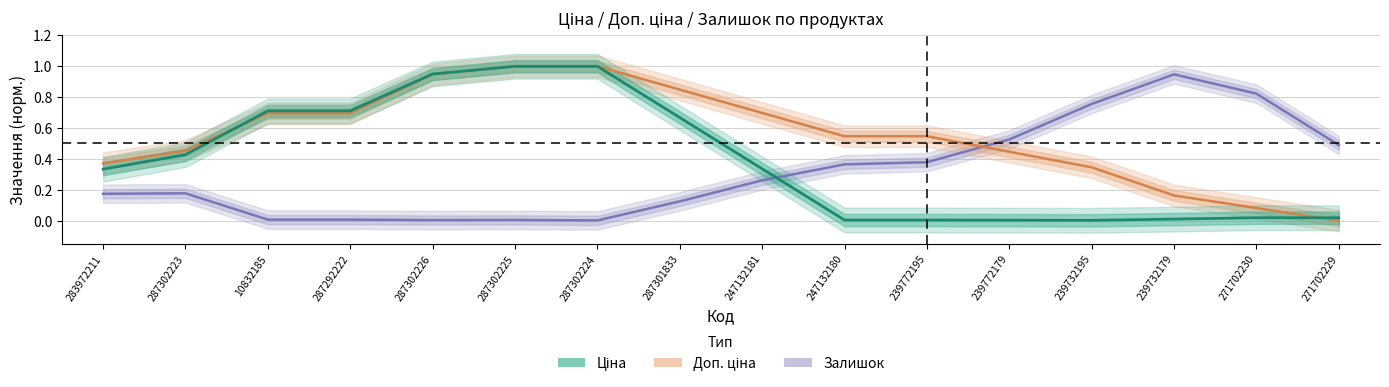

What is the total value across all series at 239732179?

1.1